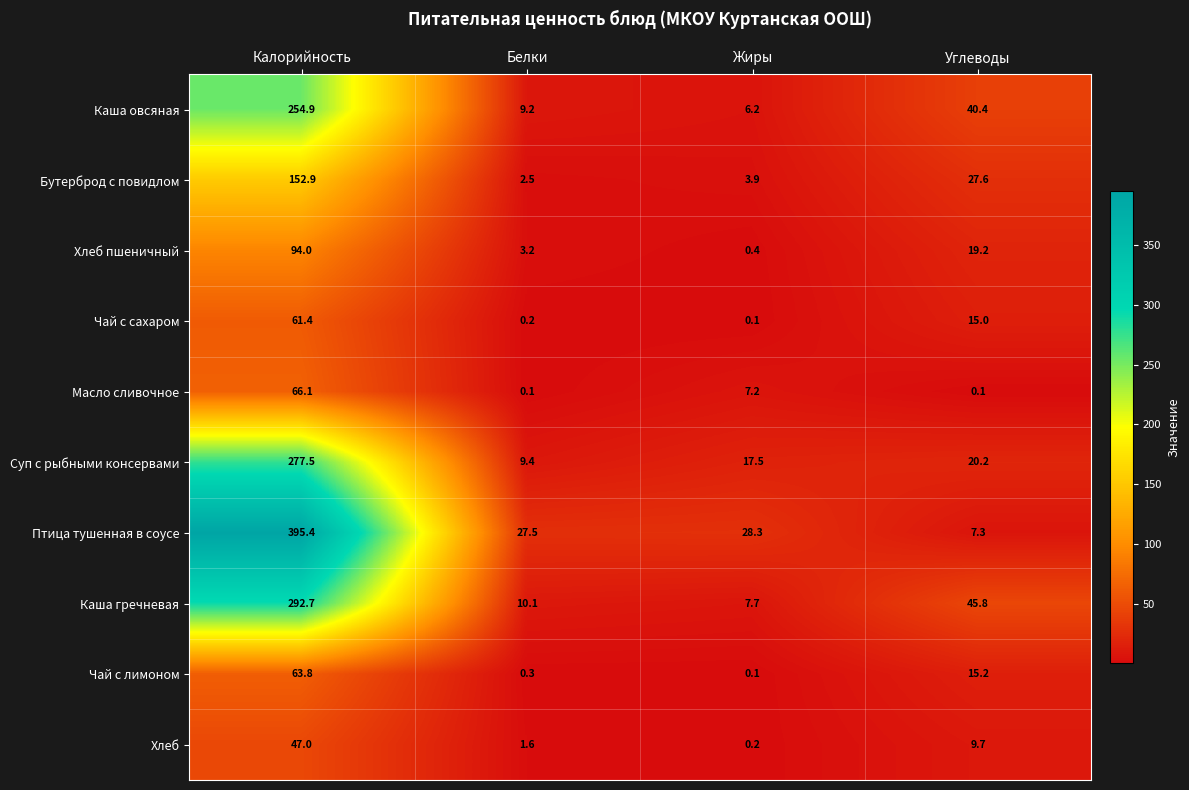

What is the difference between the highest and lowest values at Жиры?

28.2